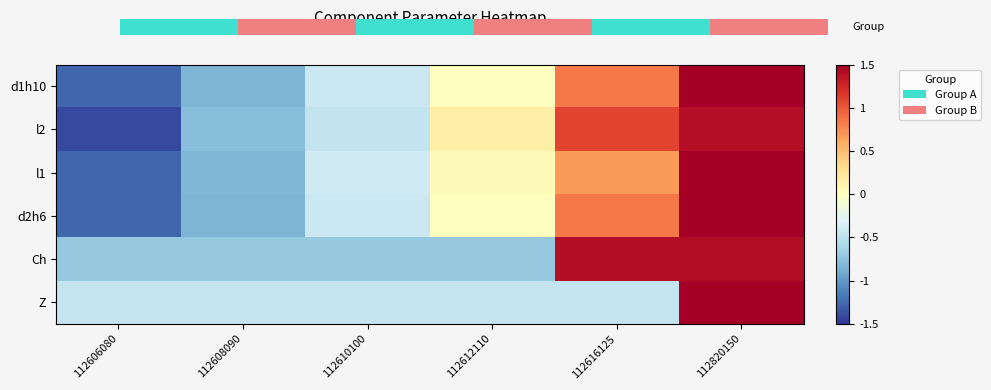

What is the spread (max minus min) of values at 112820150?

0.8